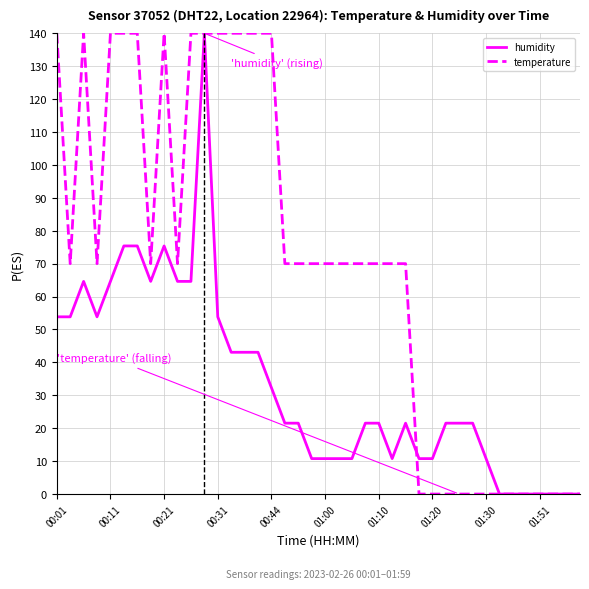

How many values in the temperature series are below 69?

13